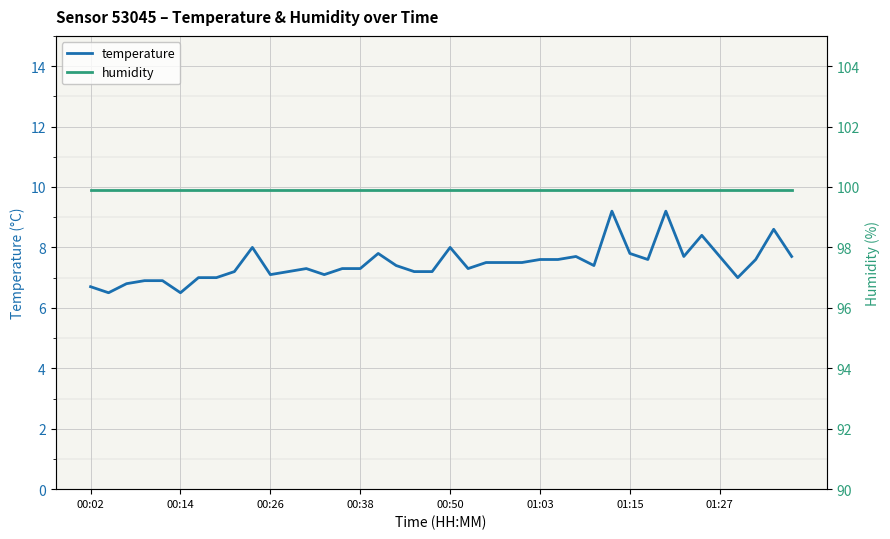

True or false: temperature has a value of 6.7 at 00:02.

True